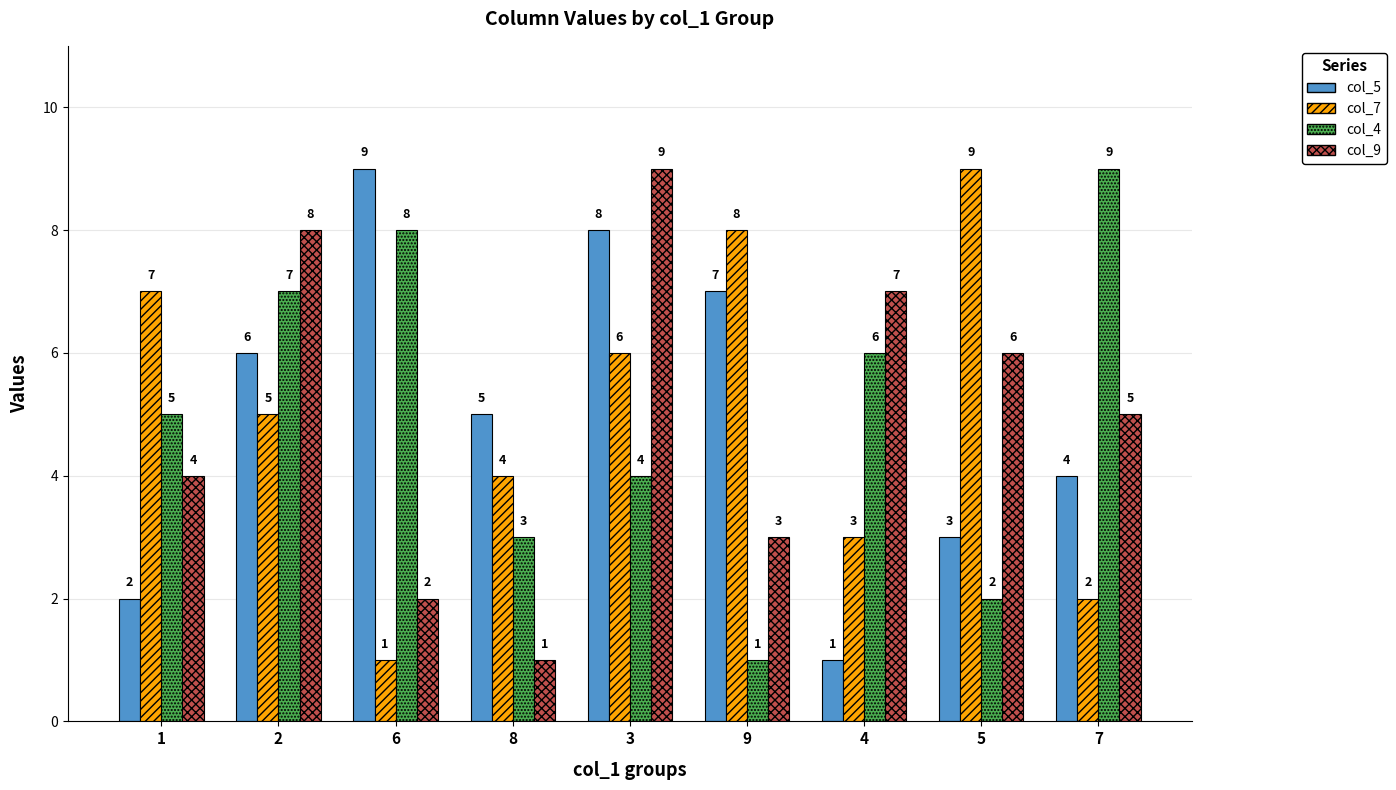

The value of col_5 at 8 is 3. True or false?

False